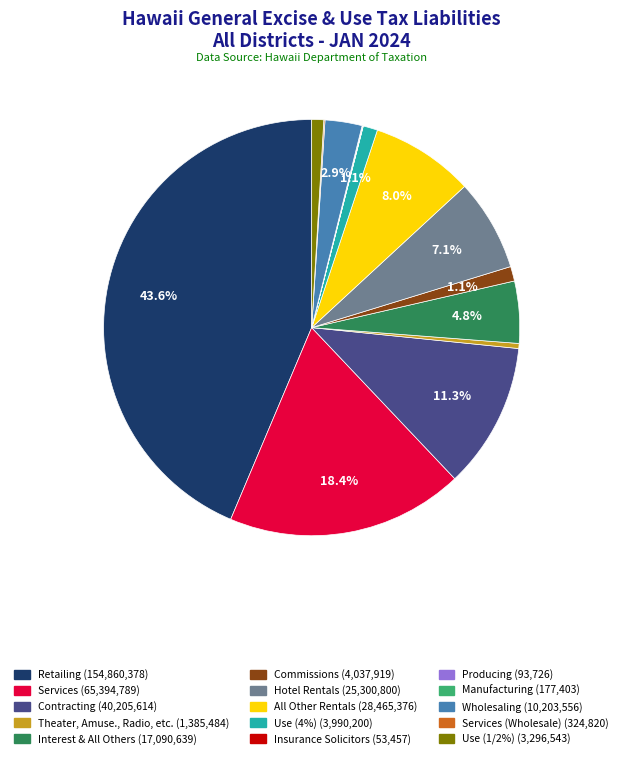

Is there a majority slice in this chart?

No